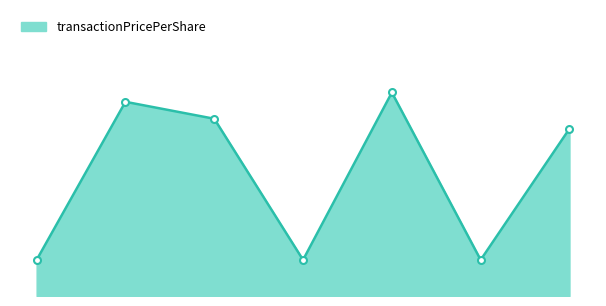

How many points are lower than both their immediate neighbors (excluding endpoints)?

2